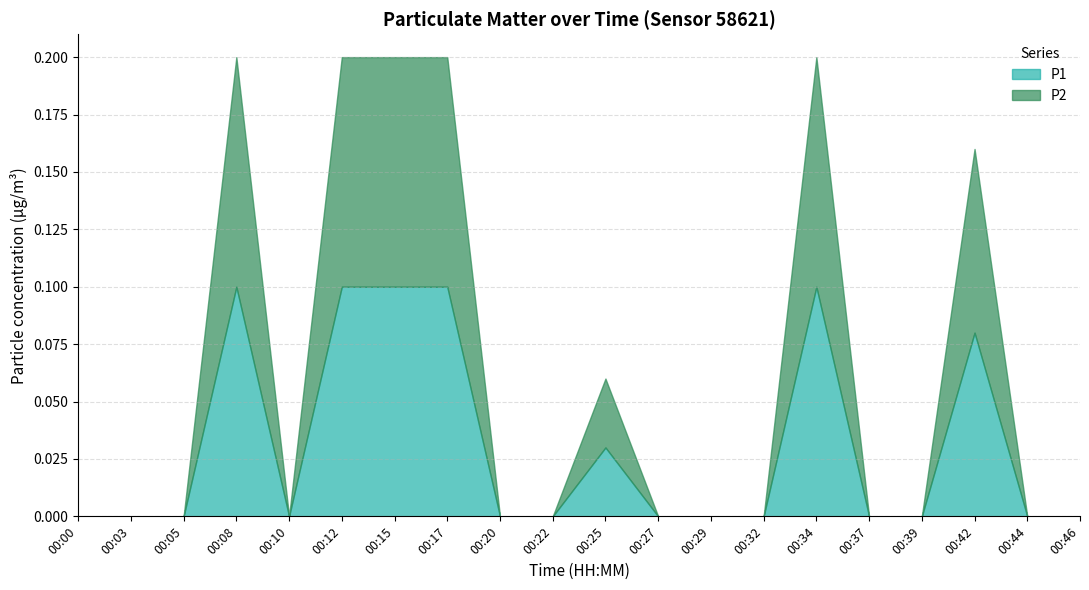

The P2 series shows -0.0 at 00:00. True or false?

False